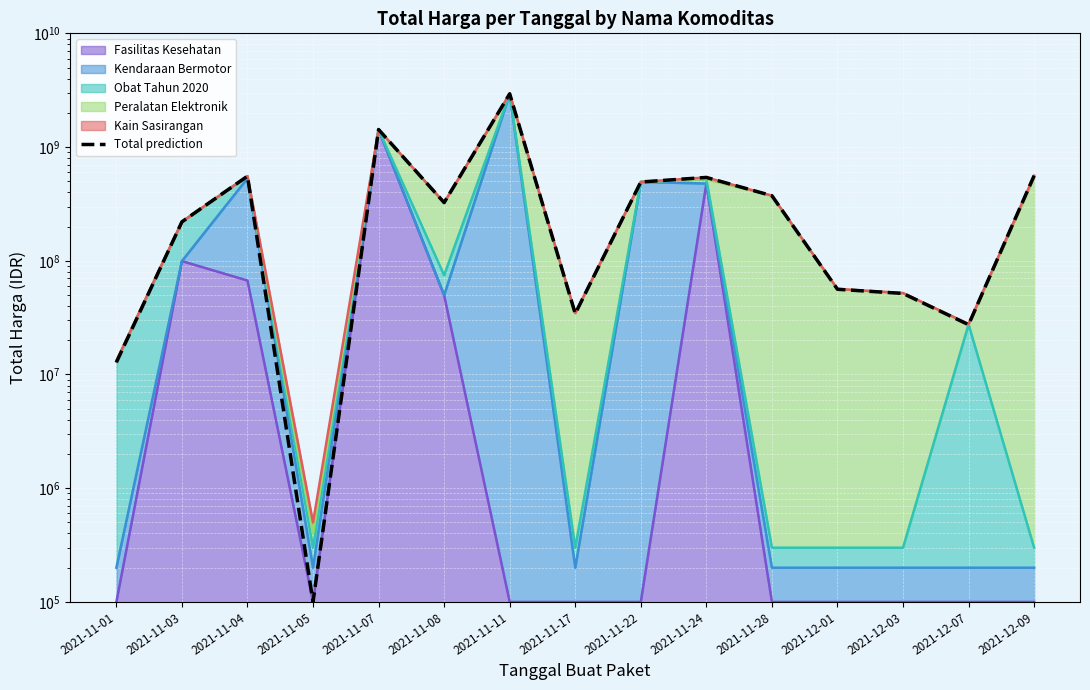

What is the value of the 3rd point from the left?

554674175